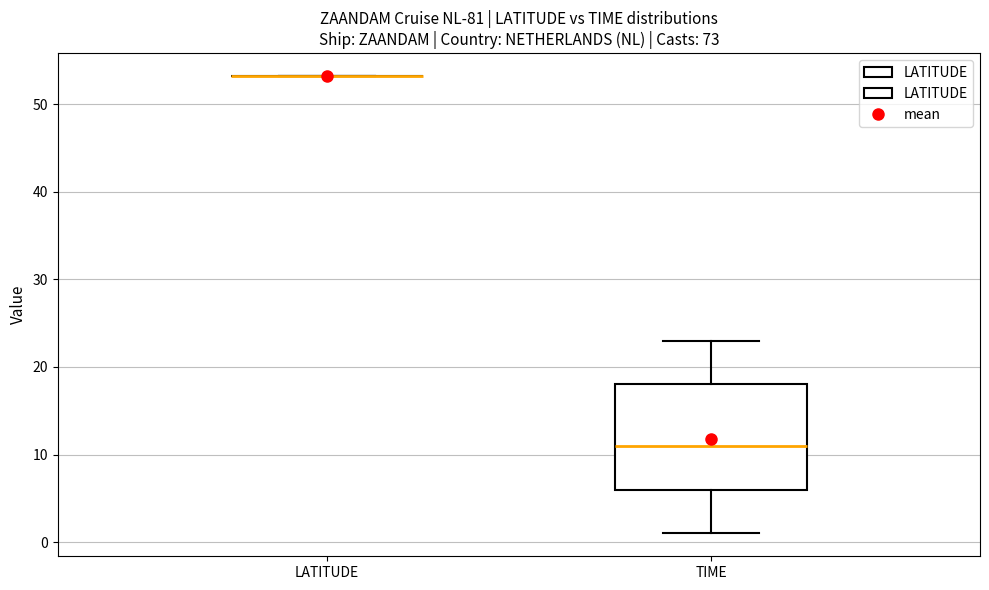

Reading left to right, transcribe this box plot: for each box, give where its median line is, the range the box spans, and where its two whiskers end, as read against the y-axis. The values are not printed on the chart, so give them approximately, as read against the axis.

LATITUDE: box collapsed to a line at 53, whiskers 53 to 53
TIME: median 11, box 6 to 18, whiskers 1 to 23